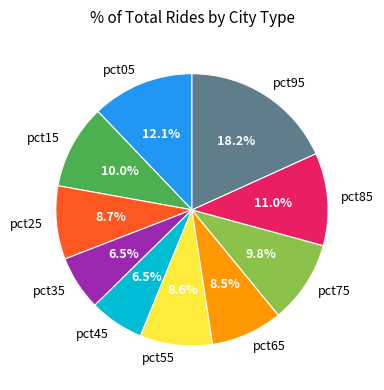

What is the largest slice in the pie chart?

pct95